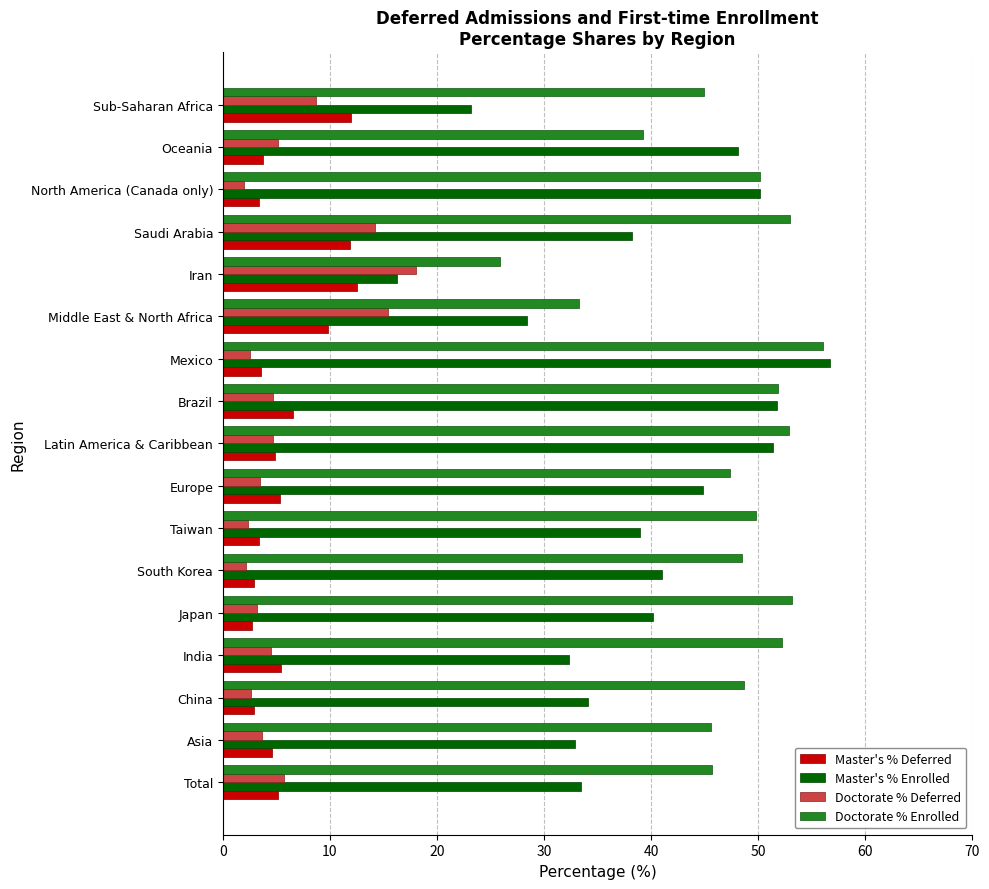

Which category has the lowest value in the Master's % Enrolled series?

Iran